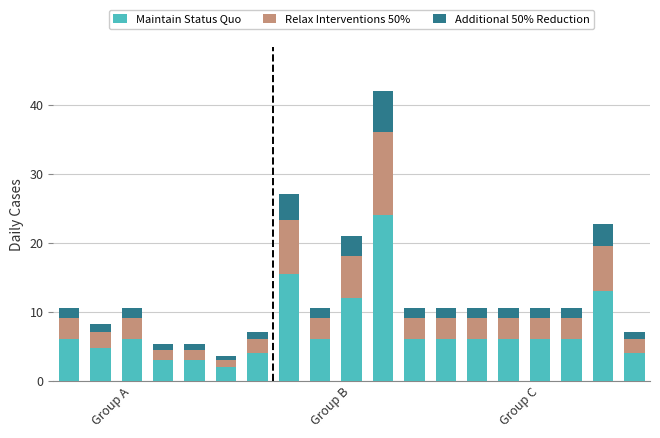

What is the difference between the second highest and second lowest values in the Maintain Status Quo series?

12.5